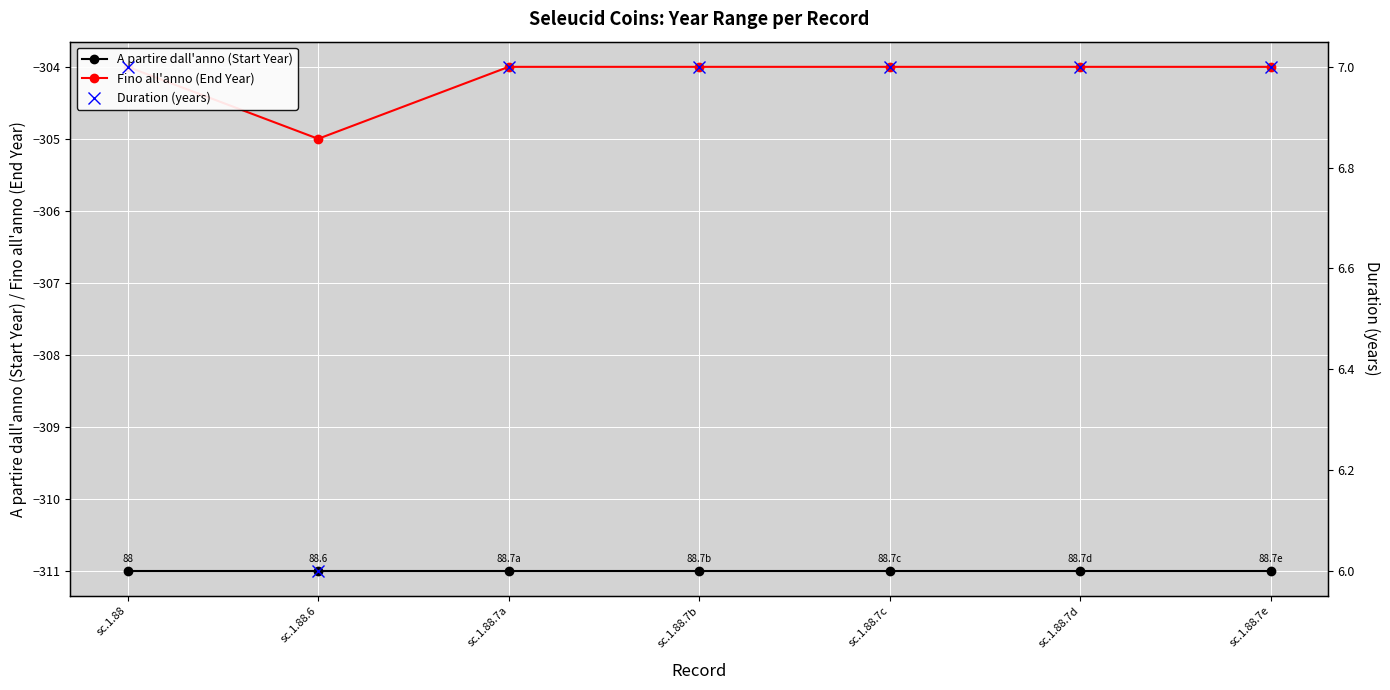

Count the Duration (years) values in the range 7 to 8.

6